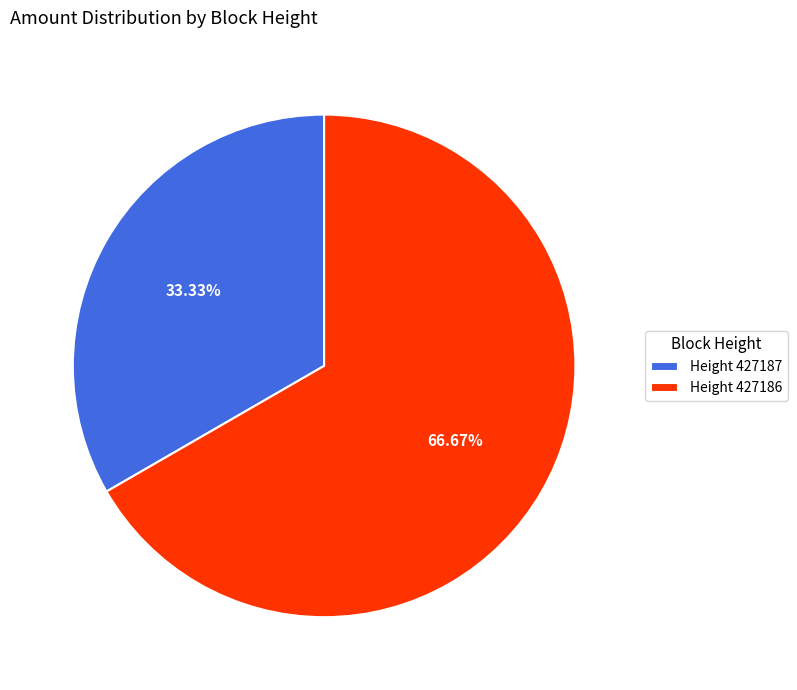

Is the sum of Height 427187 and Height 427186 greater than half?

Yes